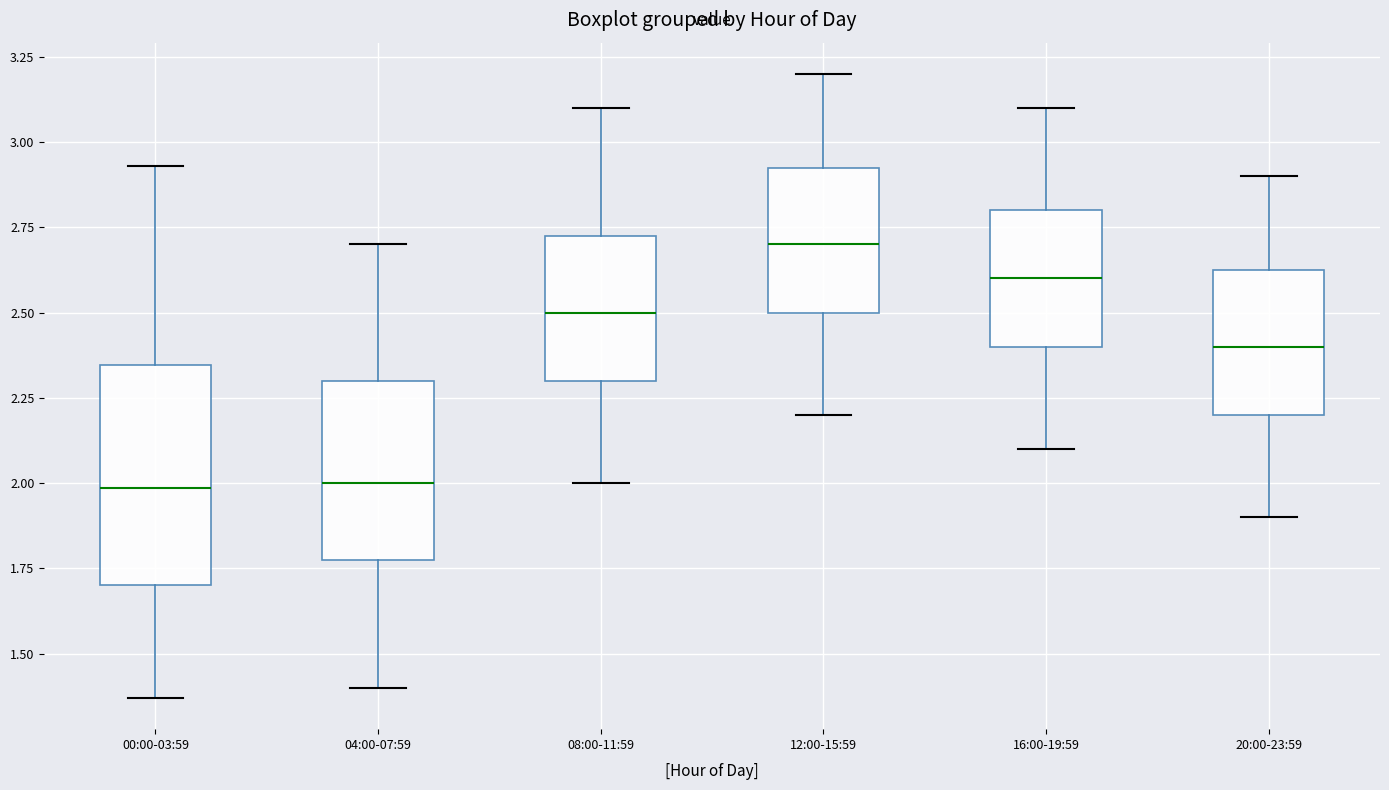

Reading left to right, read every box against the y-axis: the position of its median line, the range the box covers, and the ends of its whiskers. The values are not printed on the chart, so give them approximately, as read against the axis.

00:00-03:59: median 2.00, box 1.70 to 2.35, whiskers 1.35 to 2.95
04:00-07:59: median 2.00, box 1.80 to 2.30, whiskers 1.40 to 2.70
08:00-11:59: median 2.50, box 2.30 to 2.75, whiskers 2.00 to 3.10
12:00-15:59: median 2.70, box 2.50 to 2.95, whiskers 2.20 to 3.20
16:00-19:59: median 2.60, box 2.40 to 2.80, whiskers 2.10 to 3.10
20:00-23:59: median 2.40, box 2.20 to 2.65, whiskers 1.90 to 2.90